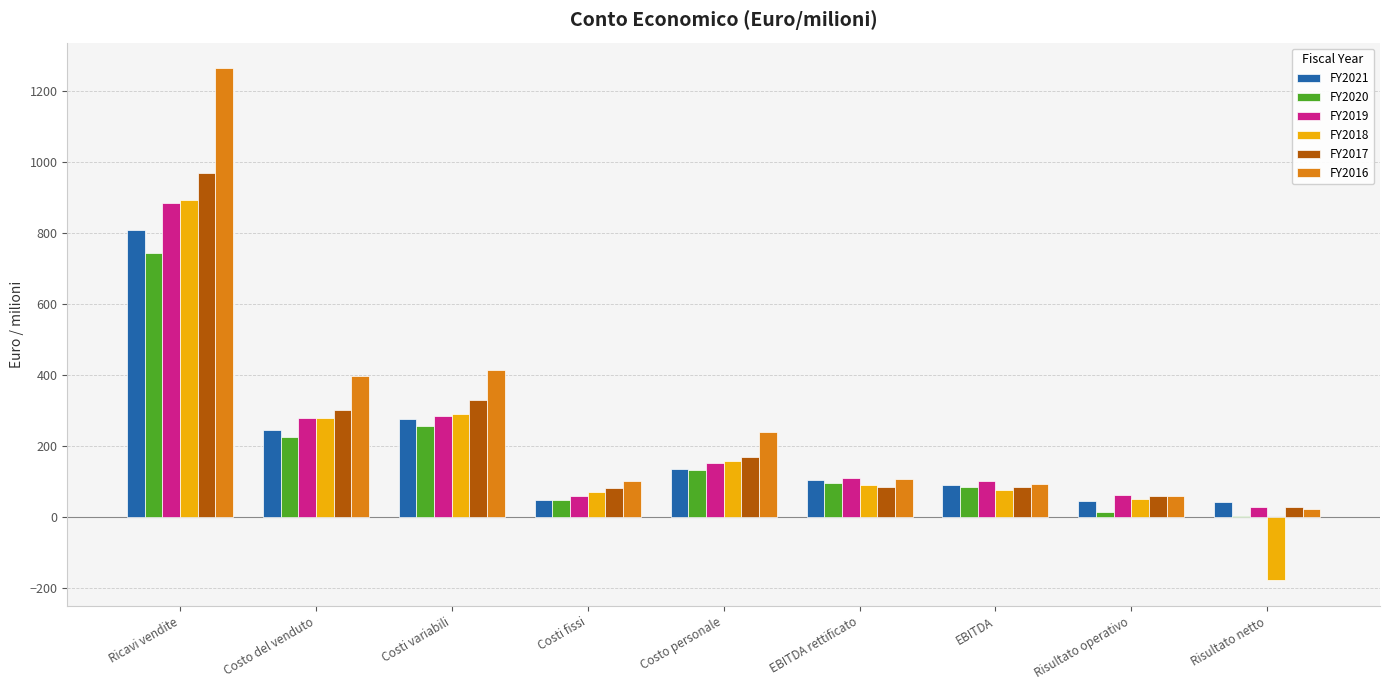

The FY2021 series shows 45.2 at Risultato operativo. True or false?

True